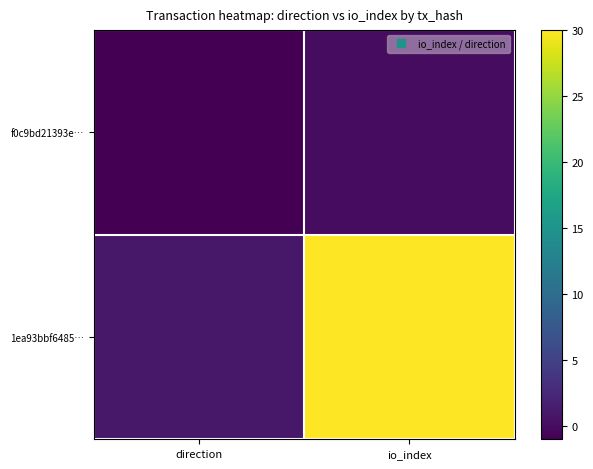

What is the spread (max minus min) of values at io_index?

30